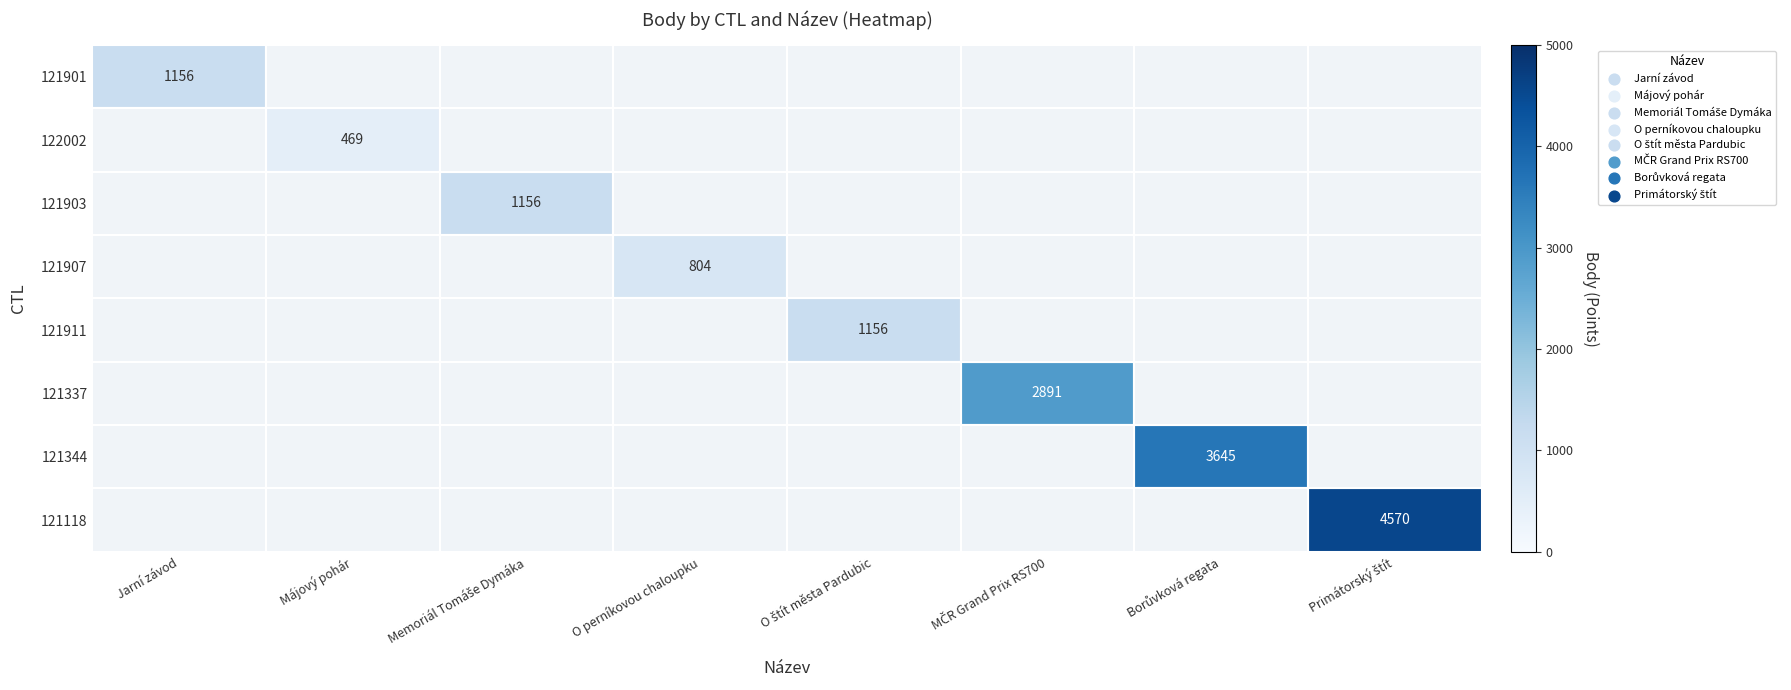

Which category has the highest value across all series?

Primátorský štít